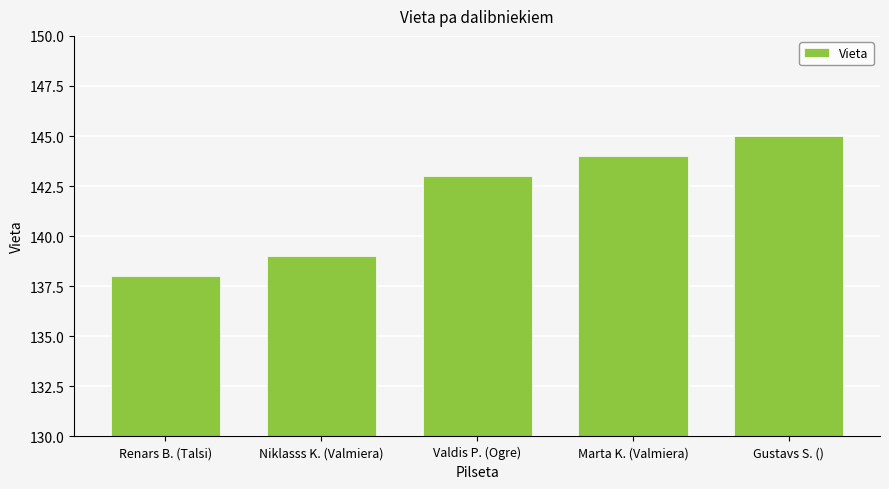

What is the label of the 1st bar from the left?

Renars B. (Talsi)